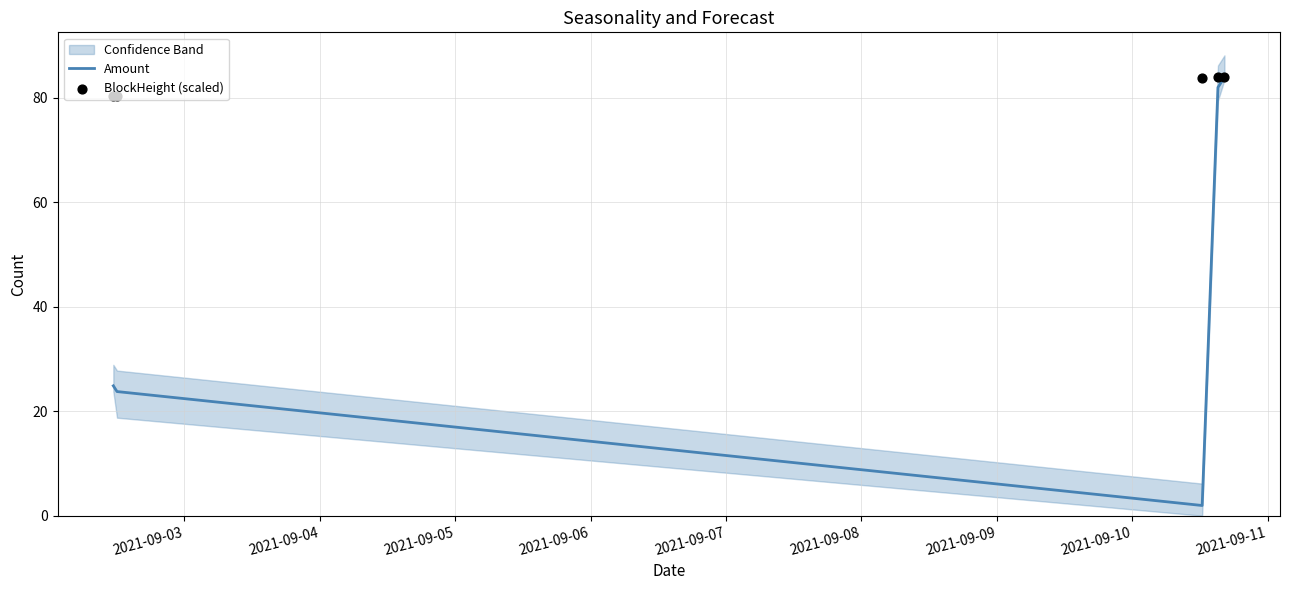

At how many categories does at least one series exceed 8?

5